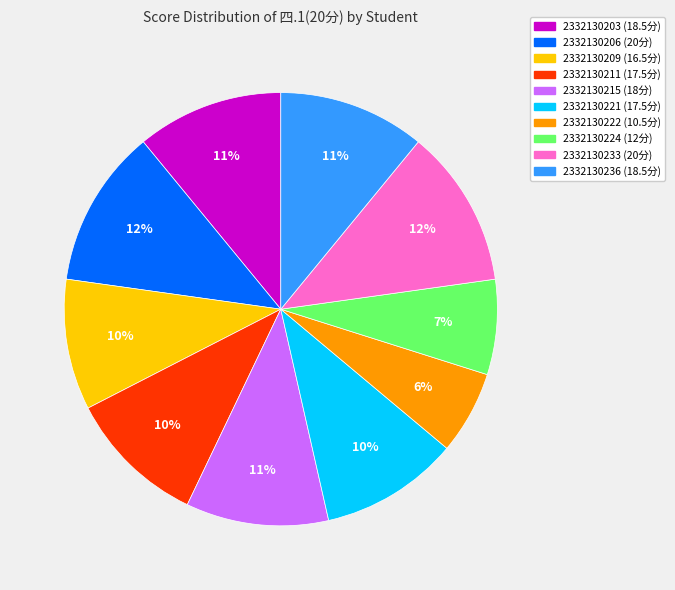

Do 2332130215 and 2332130211 together represent more than half of the pie?

No